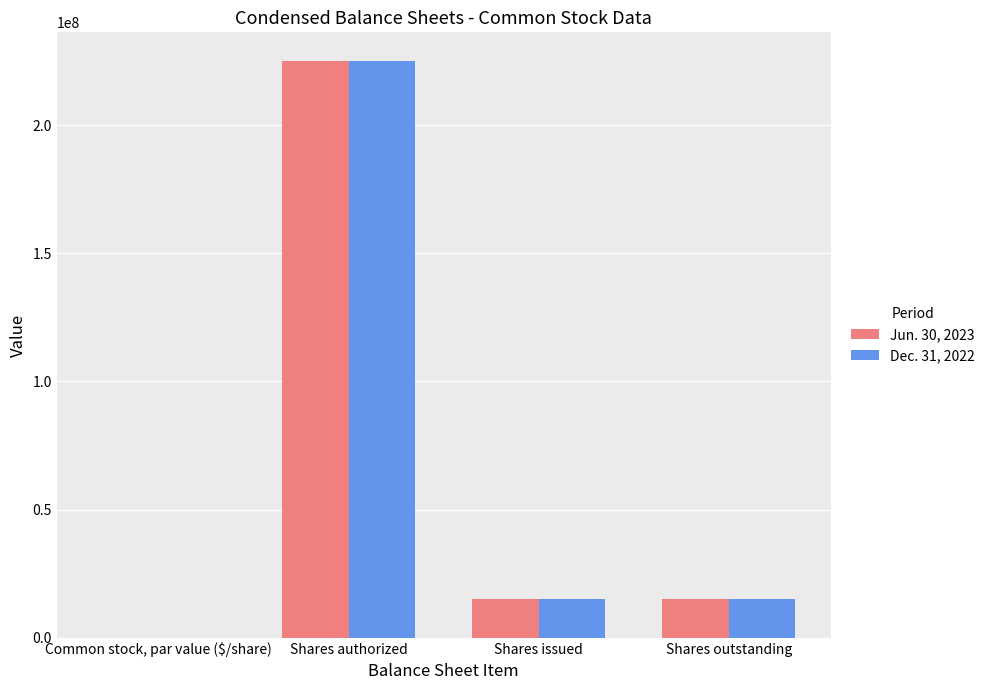

Count the number of data series in this chart.

2